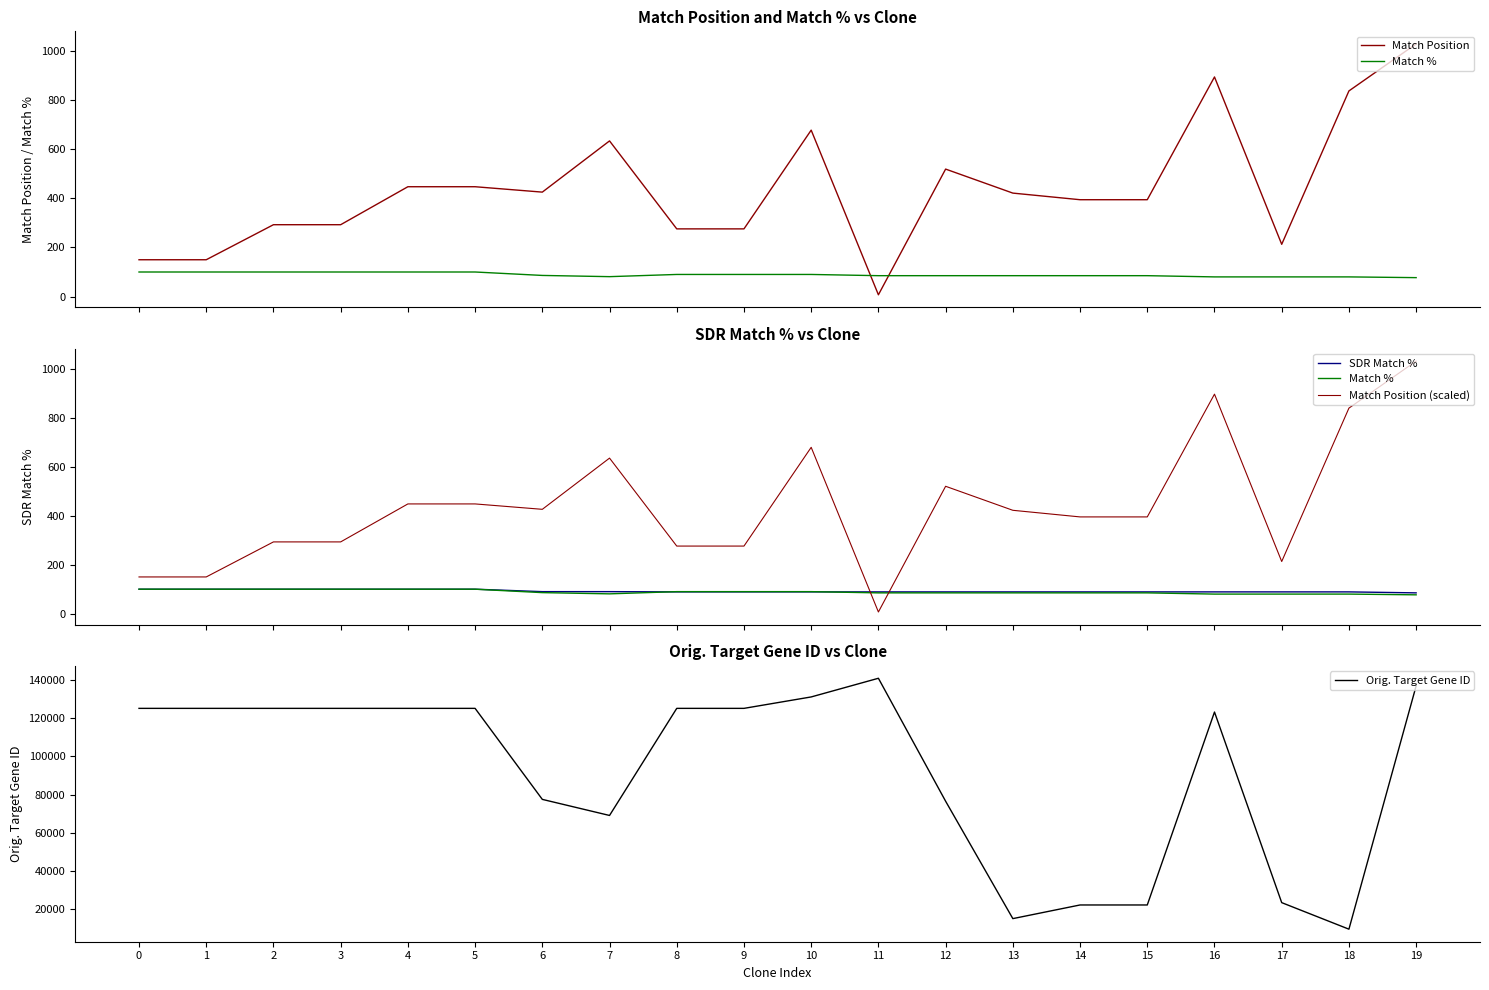

What is the average value of the Orig. Target Gene ID series?

92485